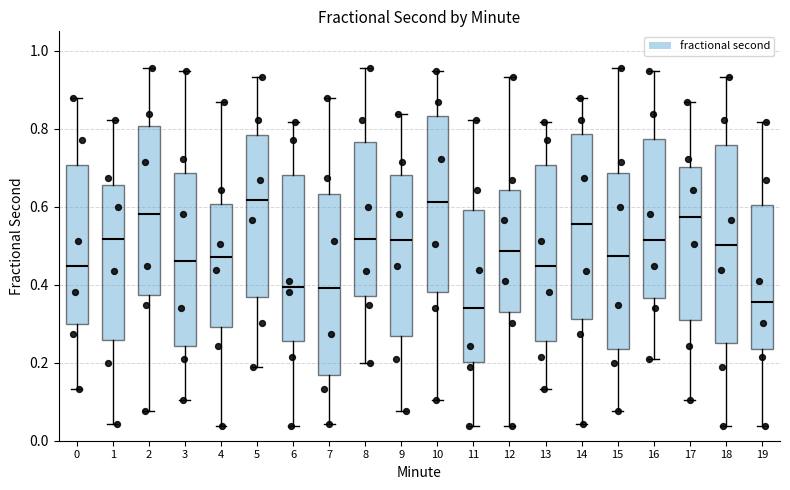

Where is the lower edge of the box at x = 4 on the y-axis? The values are not printed on the chart, so give them approximately, as read against the axis.

0.30